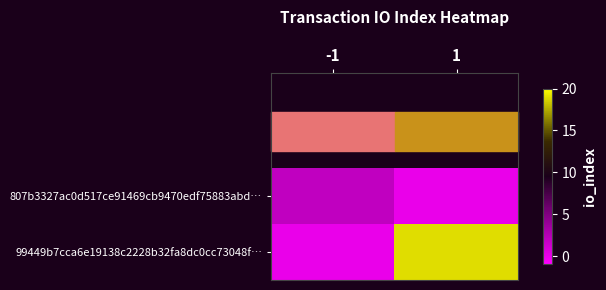

What is the difference between the highest and lowest values at 1?

19